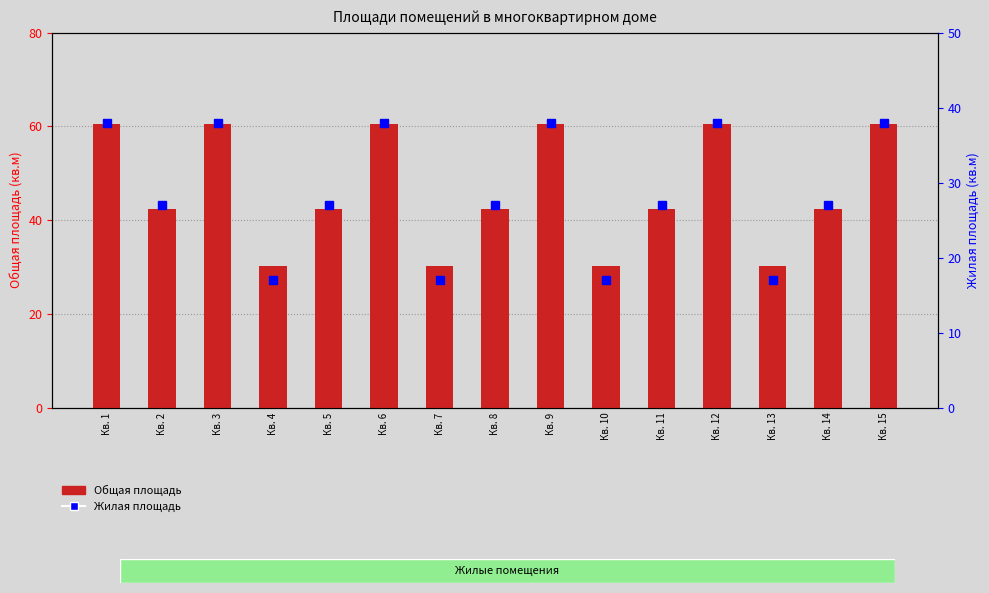

Which category has the lowest value in the Общая площадь series?

Кв. 4